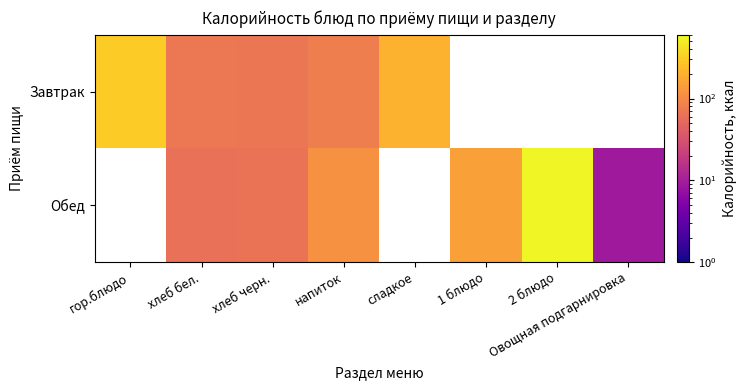

Where does the Завтрак series first go above 305?

гор.блюдо